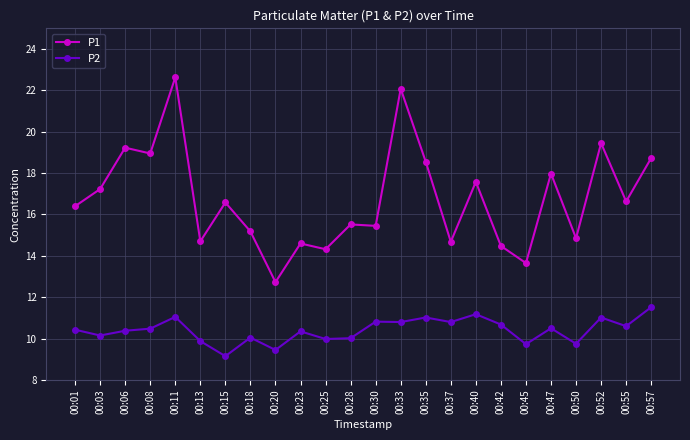

True or false: P2 has more than 2 points higher than both neighbors.

True